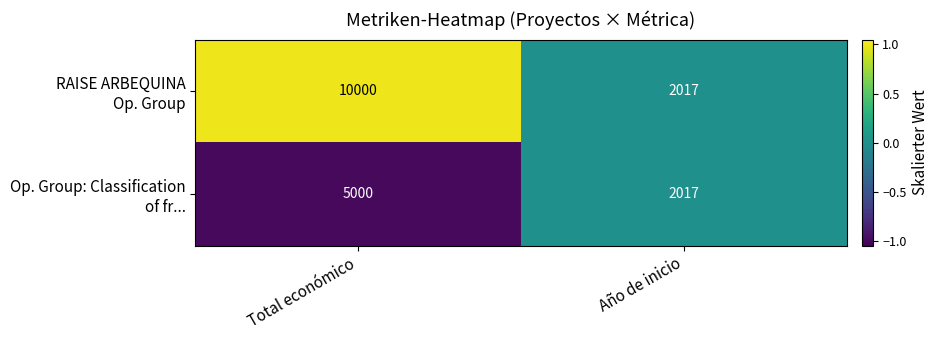

What is the spread (max minus min) of values at Total económico?

5000